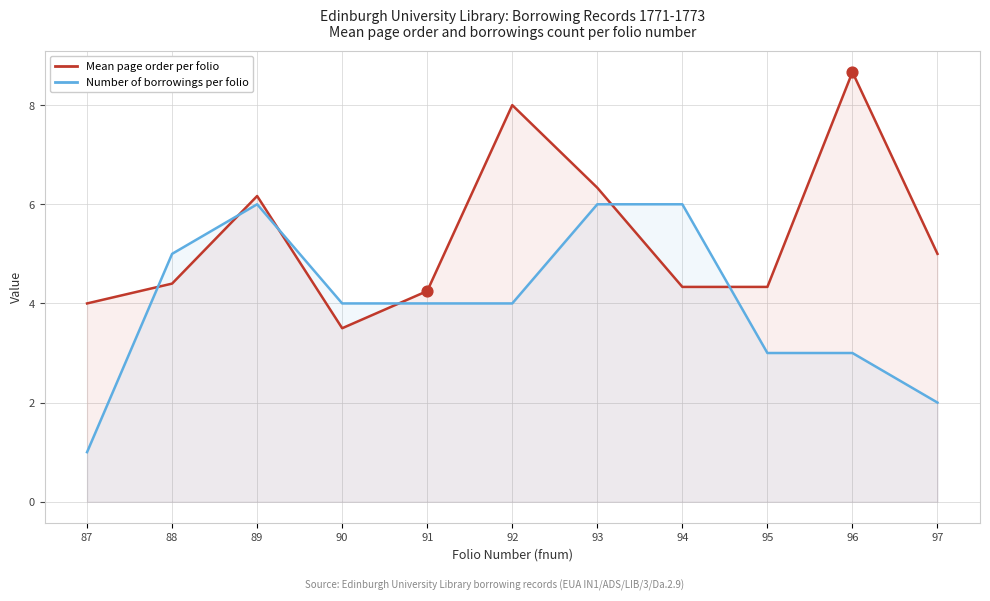

Which series has the largest total across all categories?

Mean page order per folio